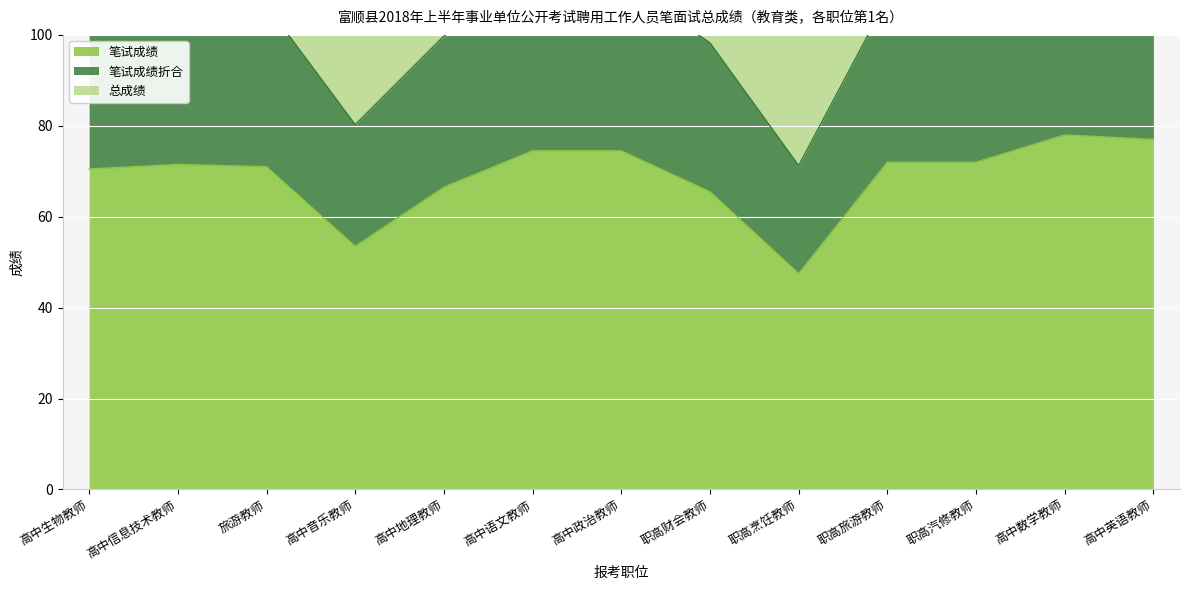

True or false: 笔试成绩折合 and 笔试成绩 intersect in this chart.

False